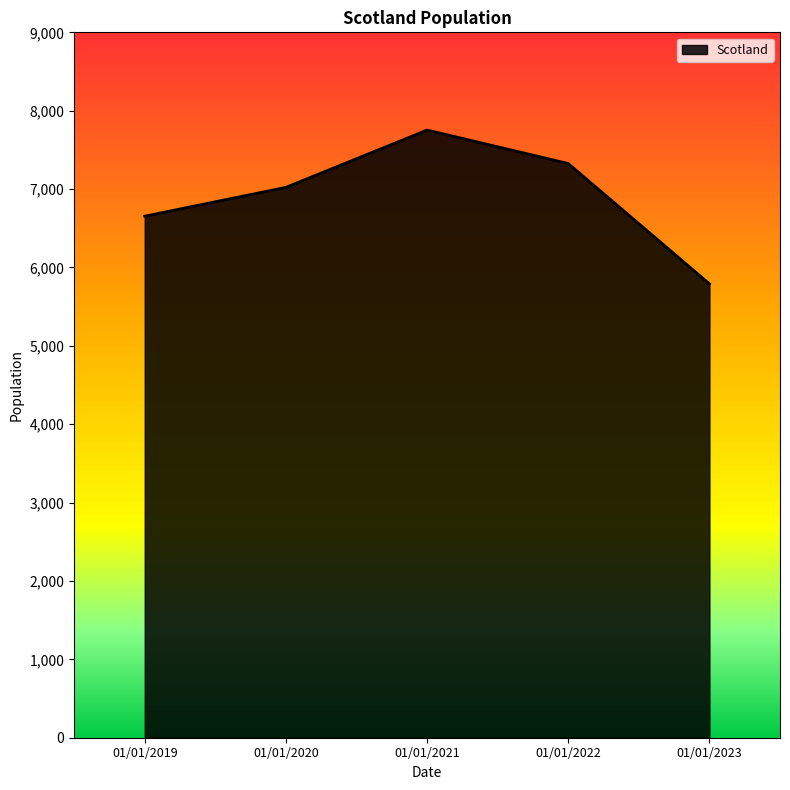

What is the sum of the values at 01/01/2022 and 01/01/2019?

13980